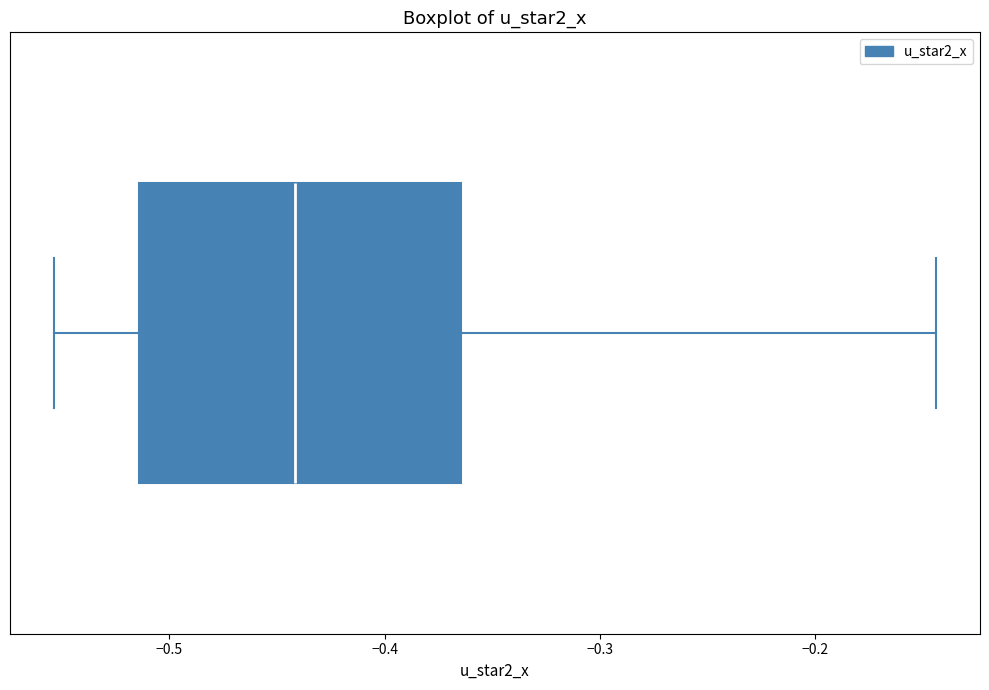

Where is the right edge of the box on the x-axis? The values are not printed on the chart, so give them approximately, as read against the axis.

-0.36